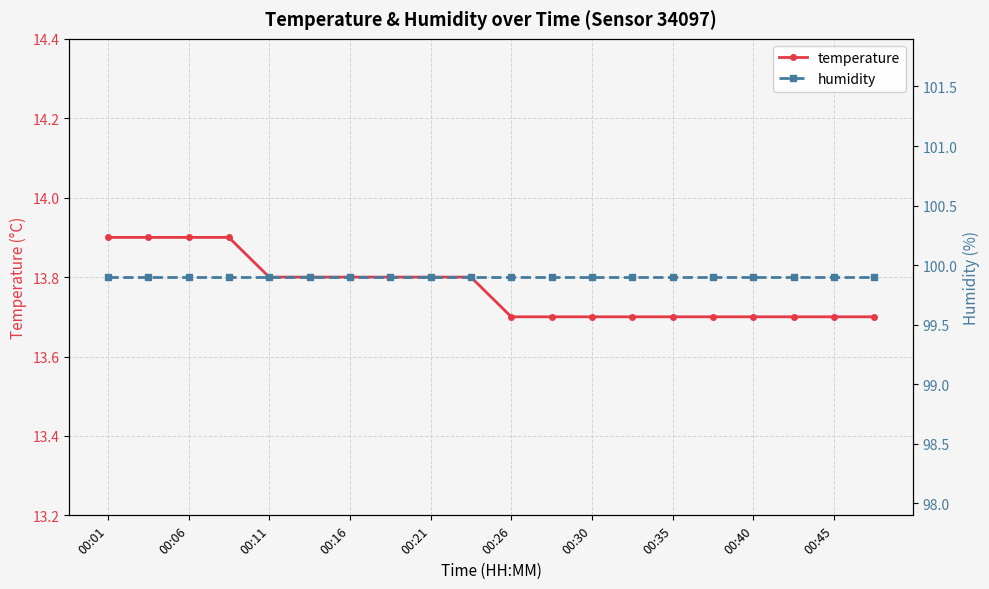

True or false: temperature has a value of 13.9 at 00:01.

True